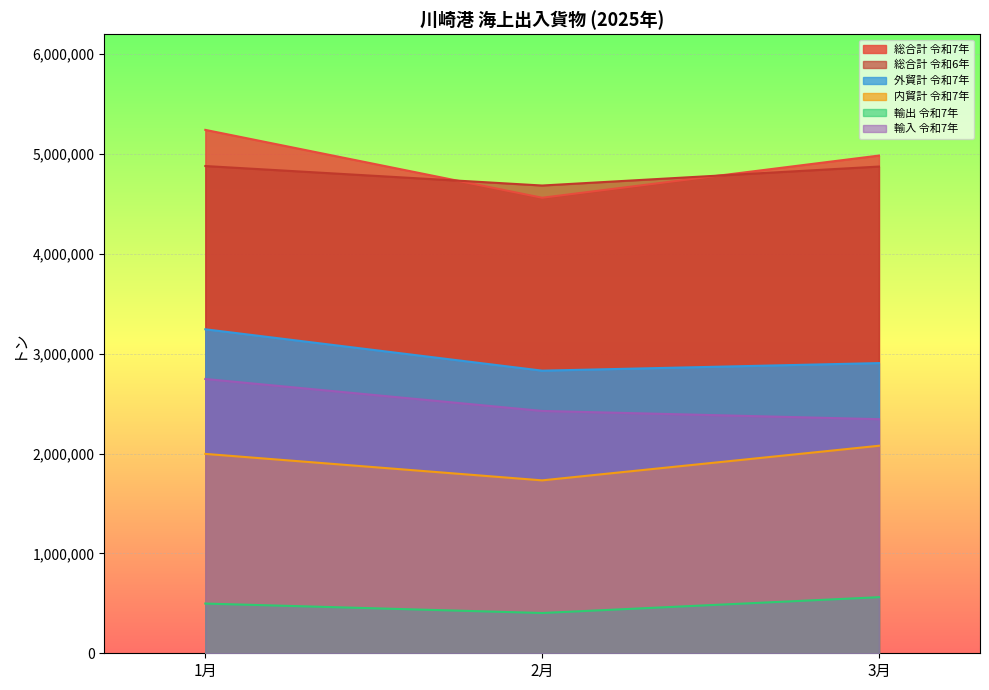

Reading right to left, list all the values displayed in this chart.

総合計 令和7年: 4984182	4561753	5241457
総合計 令和6年: 4874219	4684250	4879383
外貿計 令和7年: 2905974	2830172	3244659
内貿計 令和7年: 2078208	1731581	1996798
輸出 令和7年: 561660	403283	497868
輸入 令和7年: 2344314	2426889	2746791